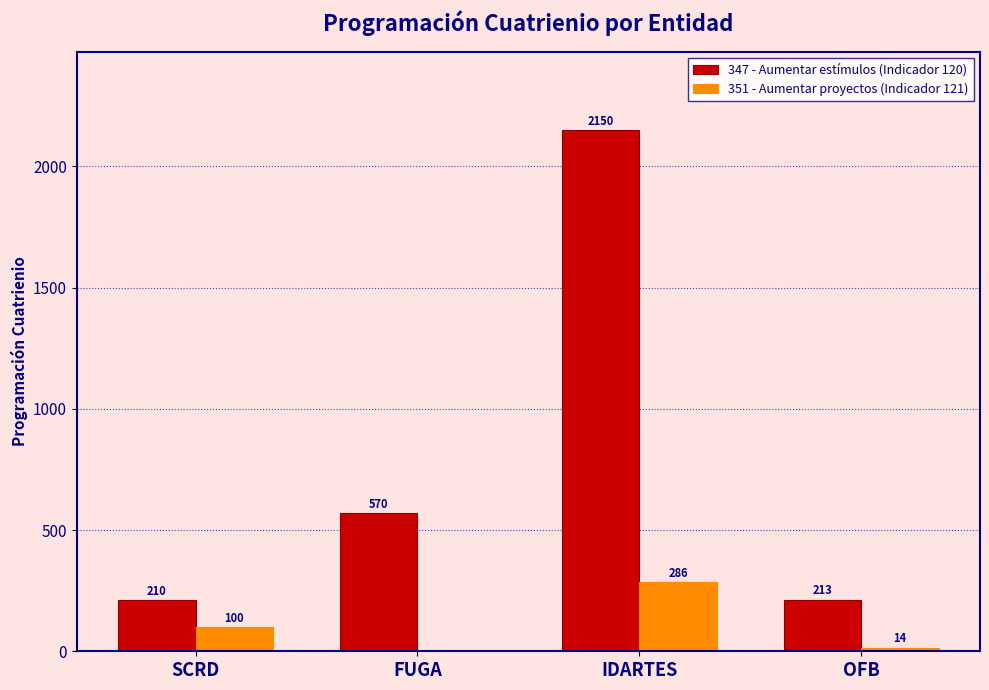

How many distinct data groups are displayed?

2